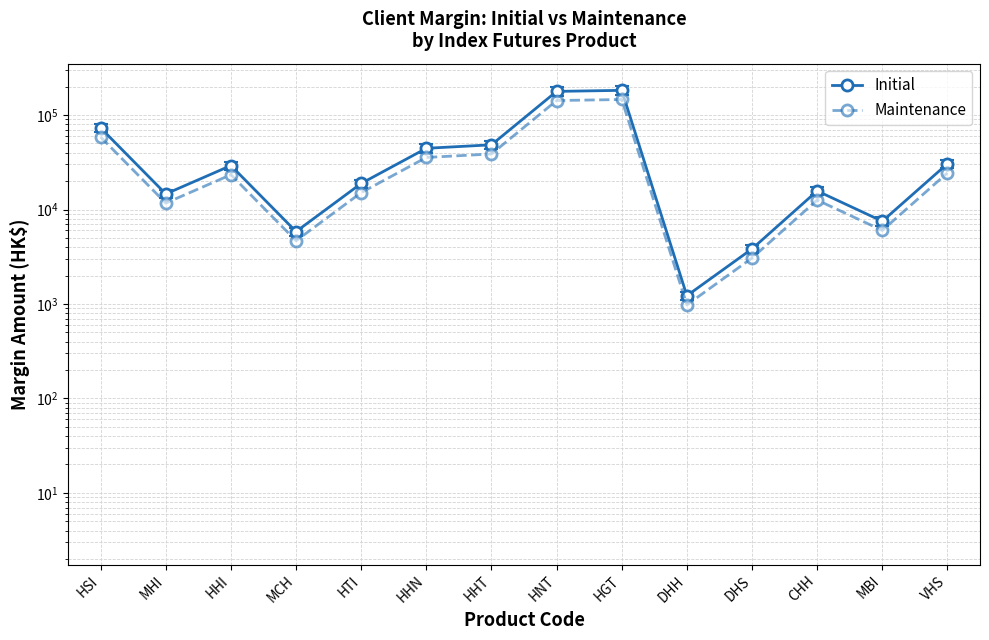

What is the total value across all series at MHI?

26308